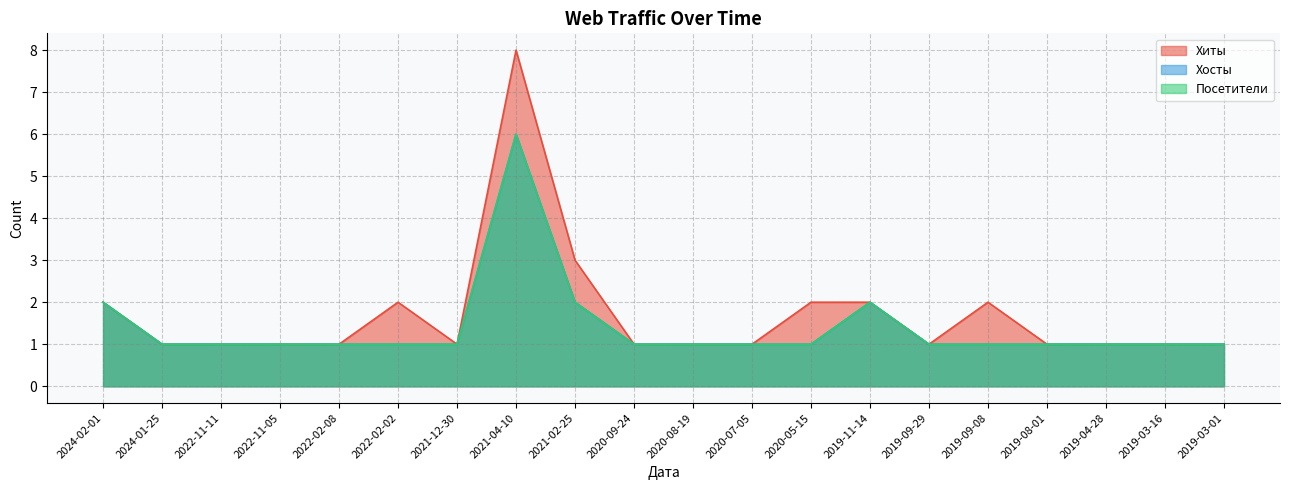

Which series changed the most between 2022-02-02 and 2020-08-19?

Хиты